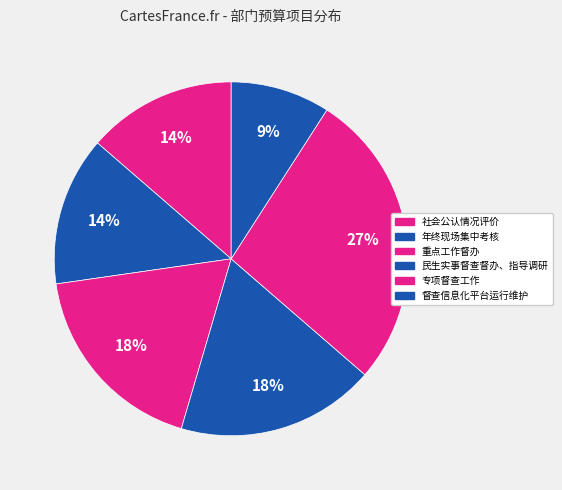

Combined, do 专项督查工作 and 督查信息化平台运行维护 account for over 50%?

No